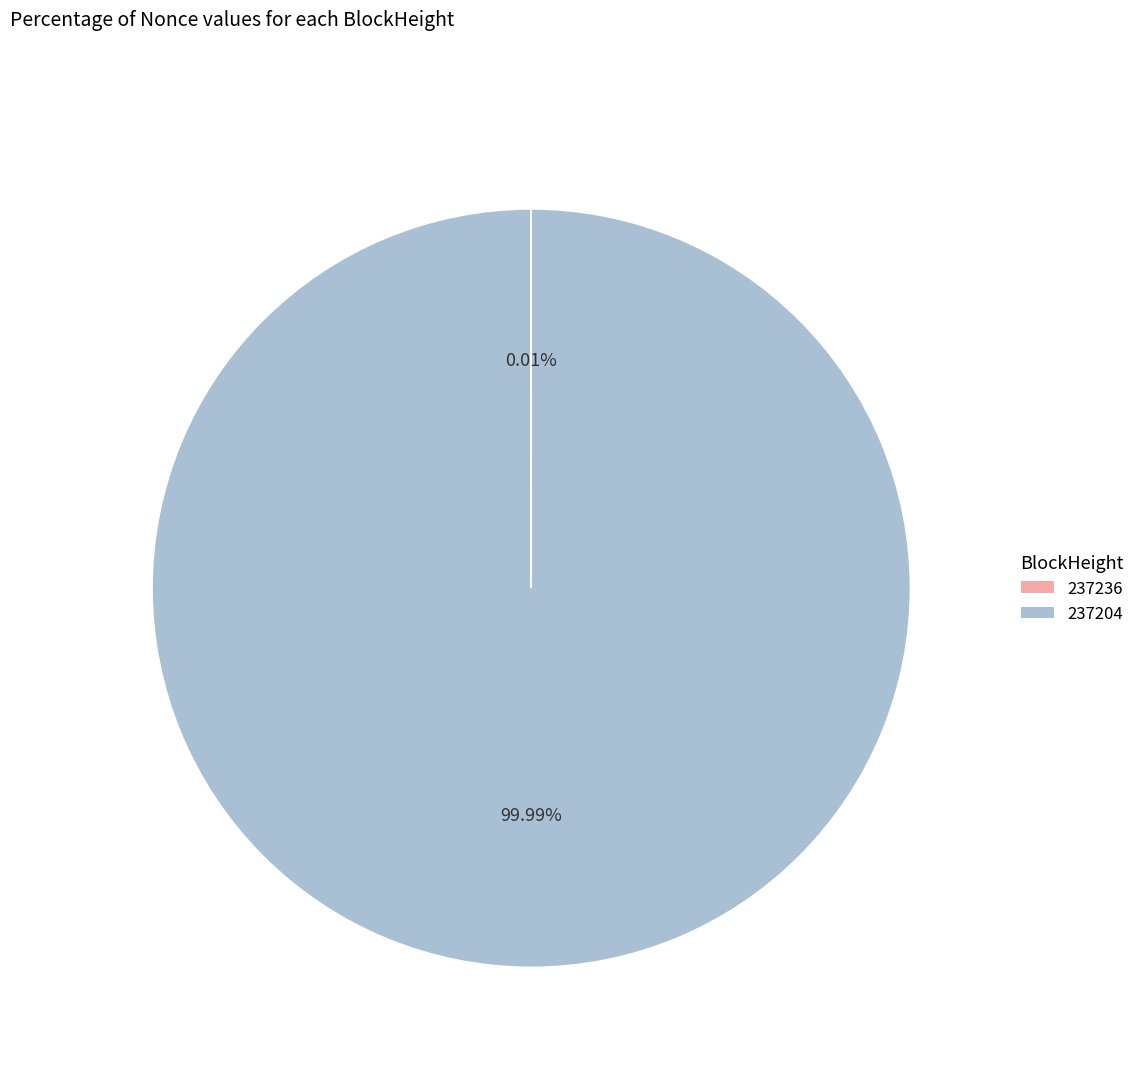

Which slice represents more than half of the pie?

237204